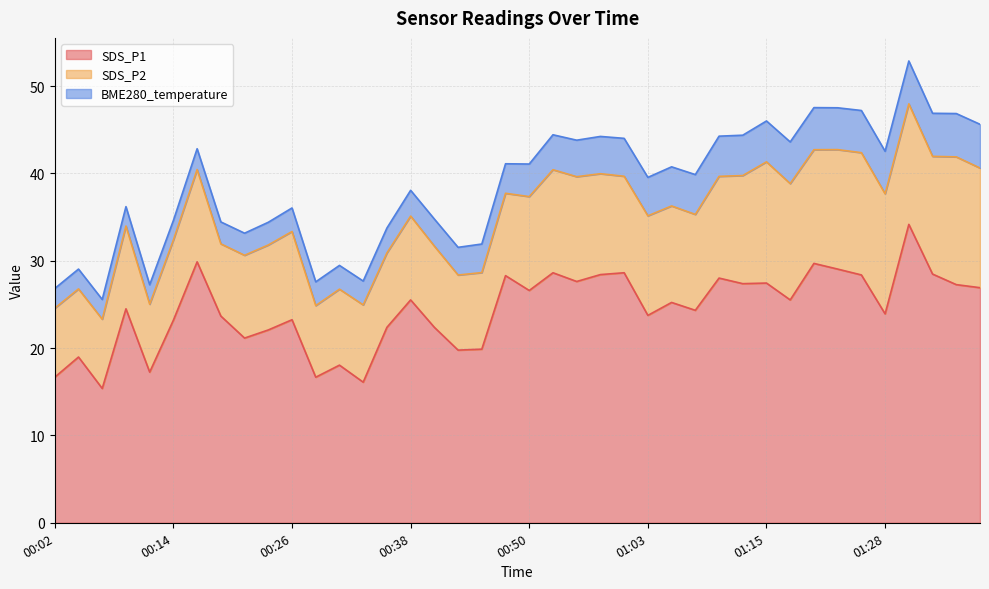

Between 01:23 and 00:04, which is larger?

01:23